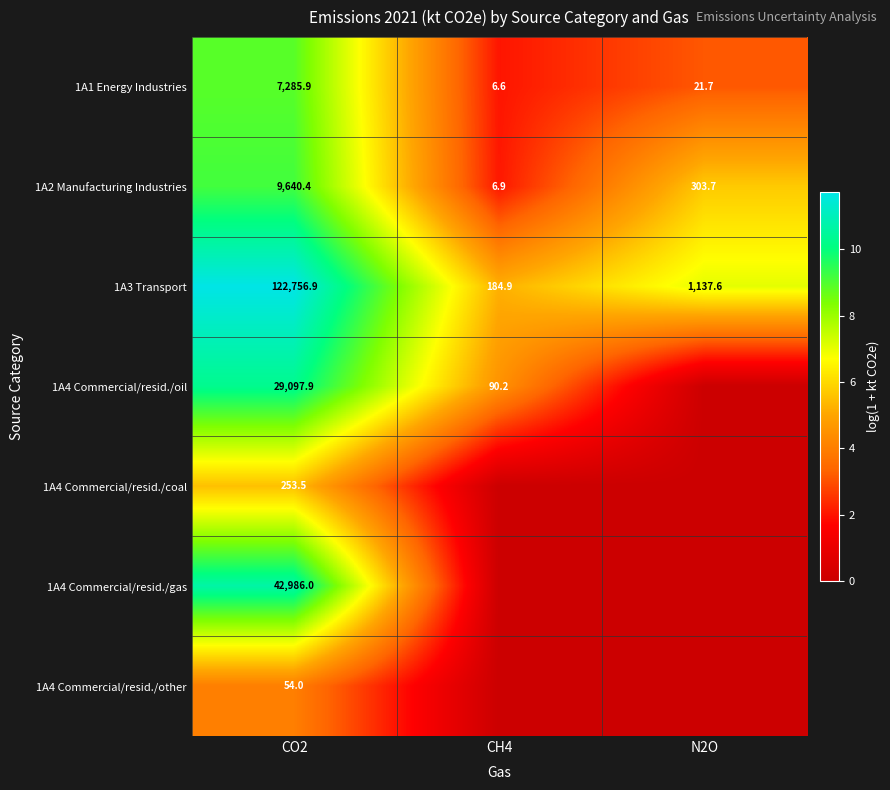

List the labels in order of 1A3 Transport value, smallest first.

CH4, N2O, CO2